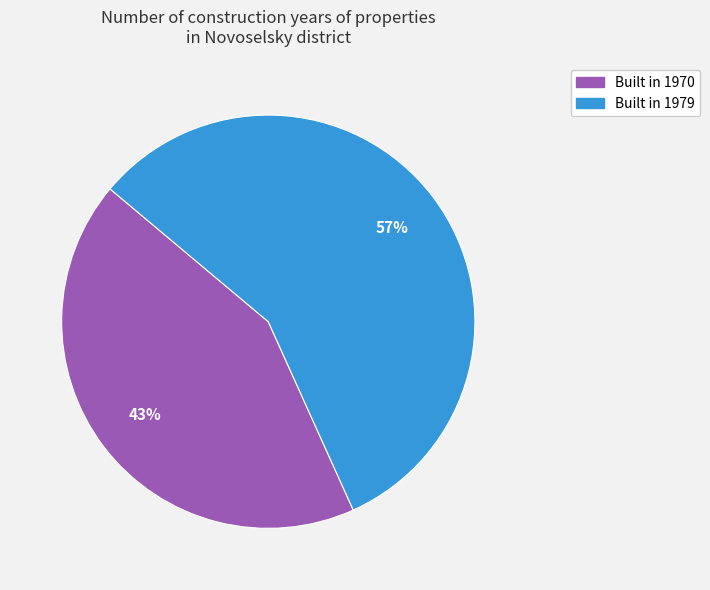

Is there any slice that represents more than half of the pie?

Yes